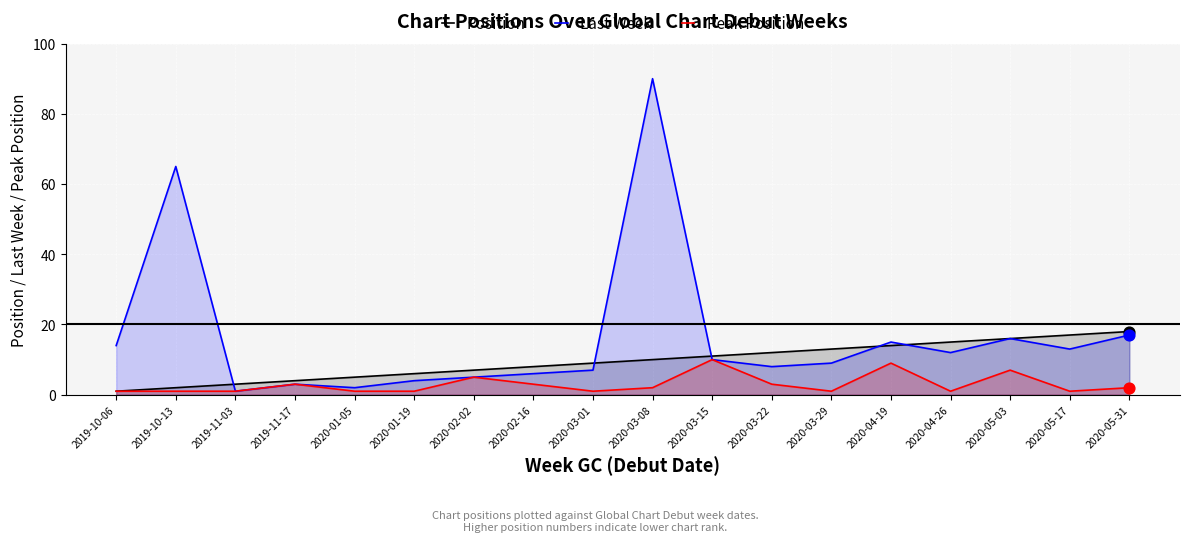

At which category is the sum across all series the highest?

2020-03-08